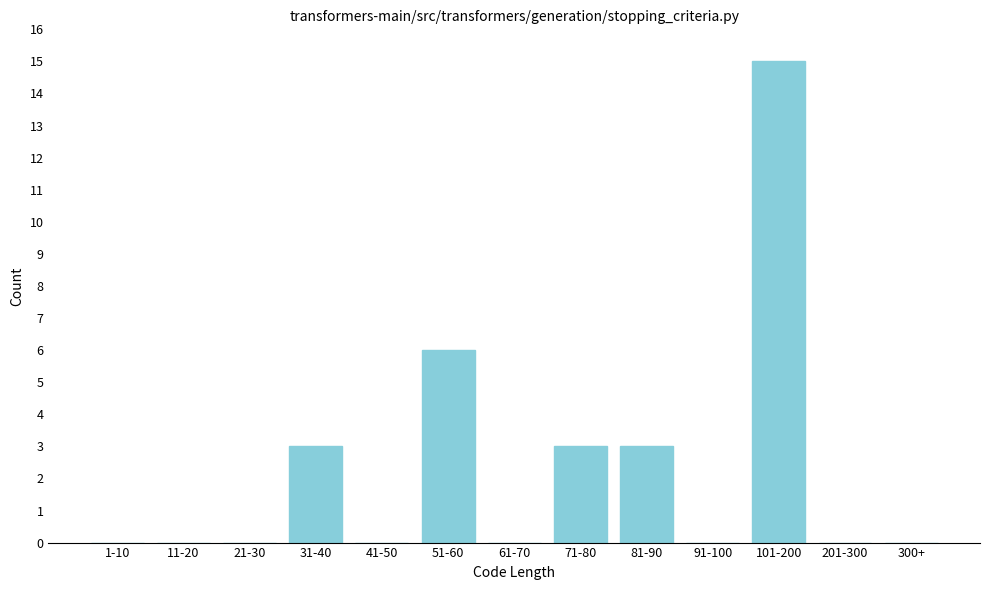

Reading left to right, what are all the values shown in this chart?

1-10=0	11-20=0	21-30=0	31-40=3	41-50=0	51-60=6	61-70=0	71-80=3	81-90=3	91-100=0	101-200=15	201-300=0	300+=0